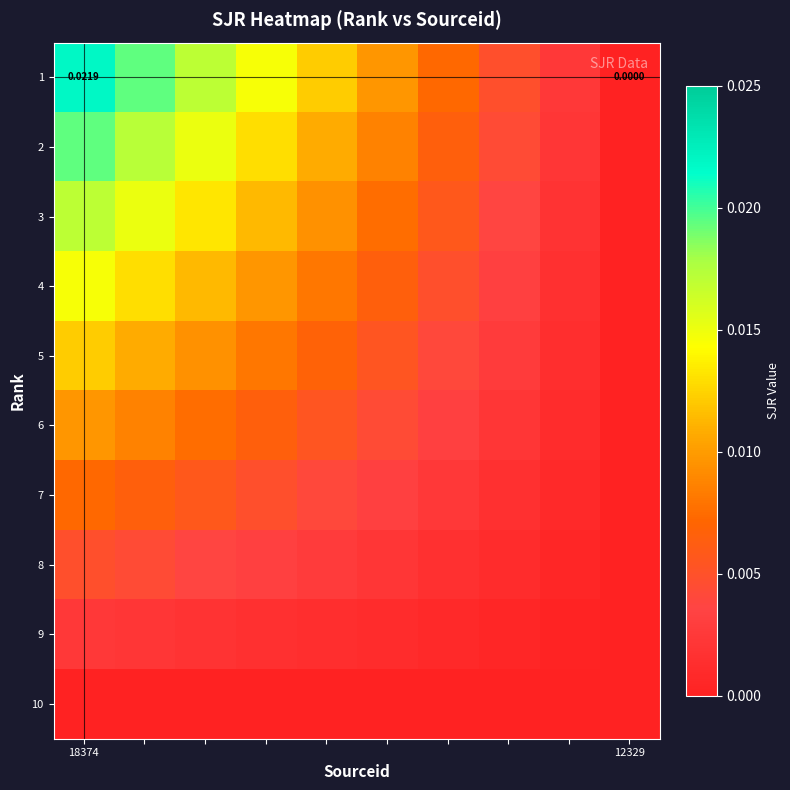

At how many categories does at least one series exceed 0?

9